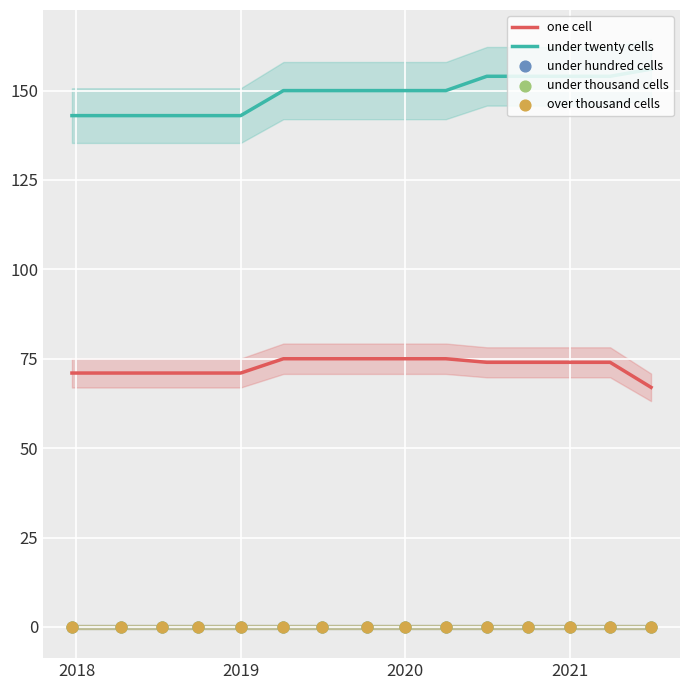

Which series reaches the minimum Y coordinate?

under hundred cells